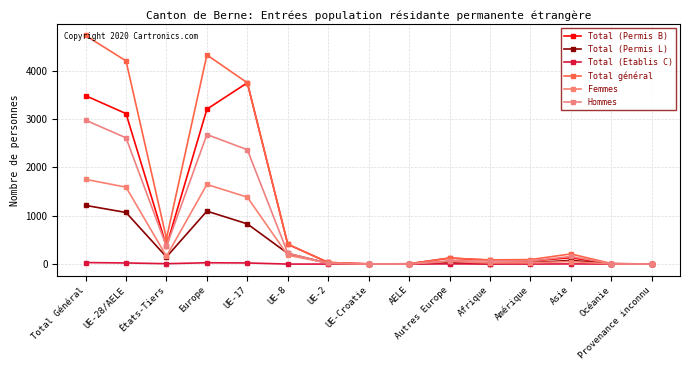

What is the label of the 15th point from the right?

Total Général